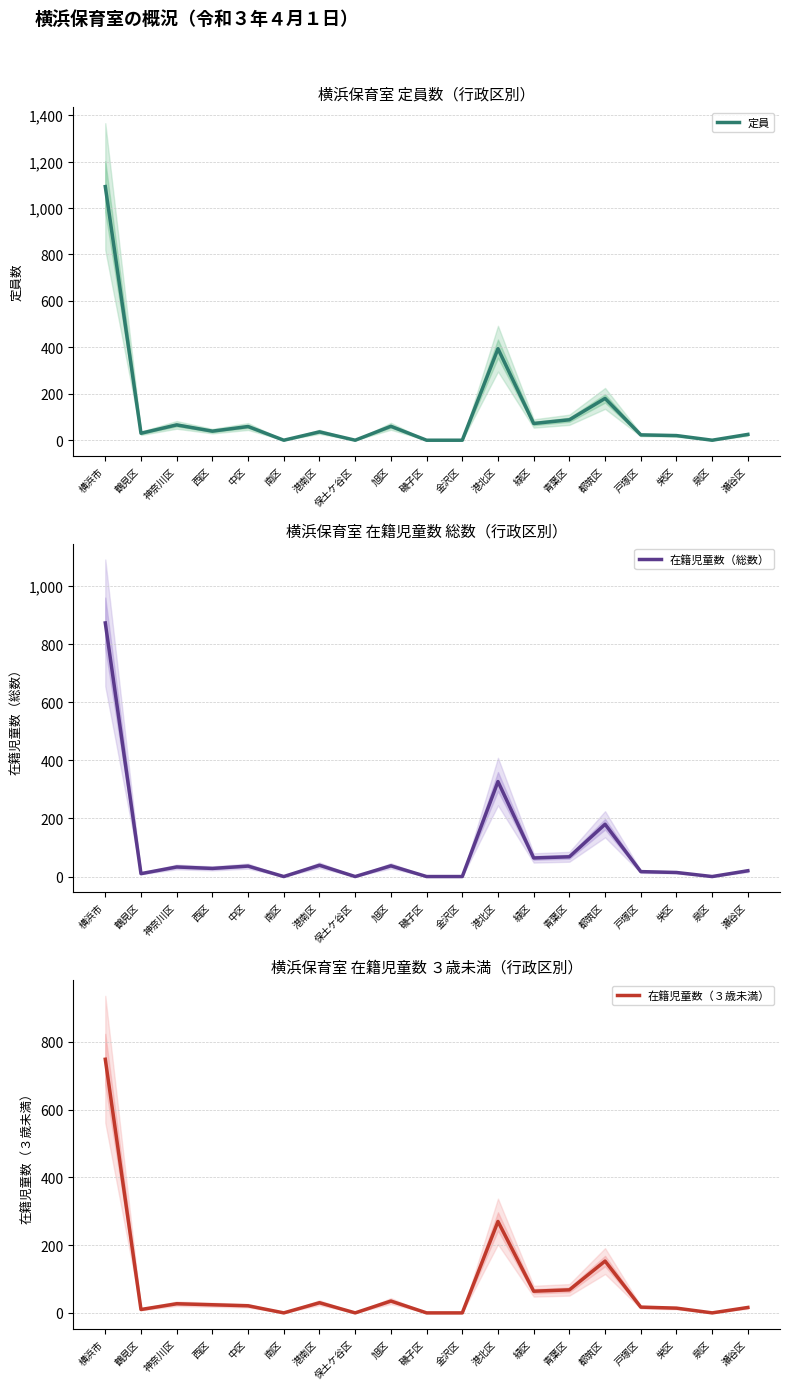

What is the difference between the maximum and minimum values in the 定員 series?

1092